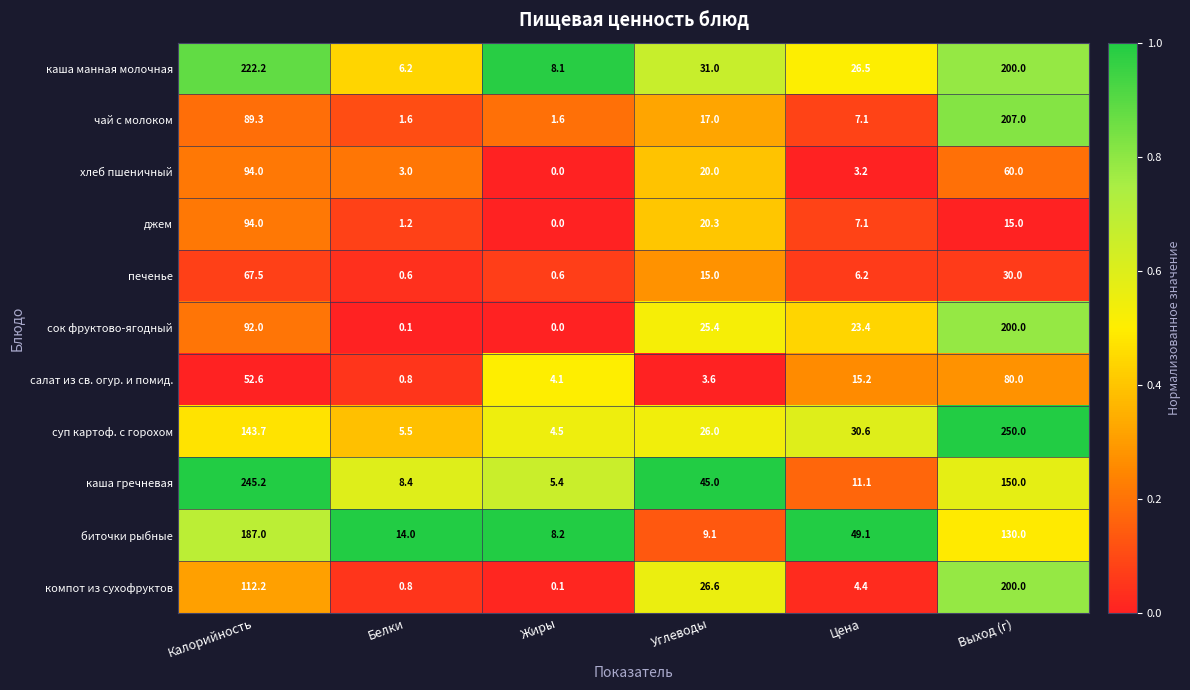

Which series has the largest total across all categories?

каша манная молочная